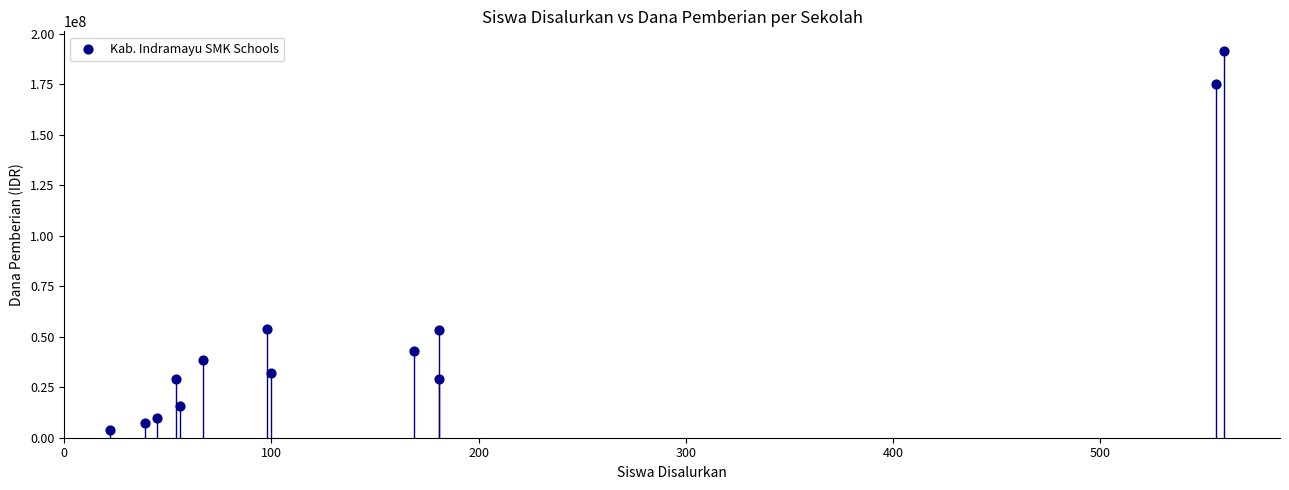

What is the range of Y values (max minus min)?

187500000